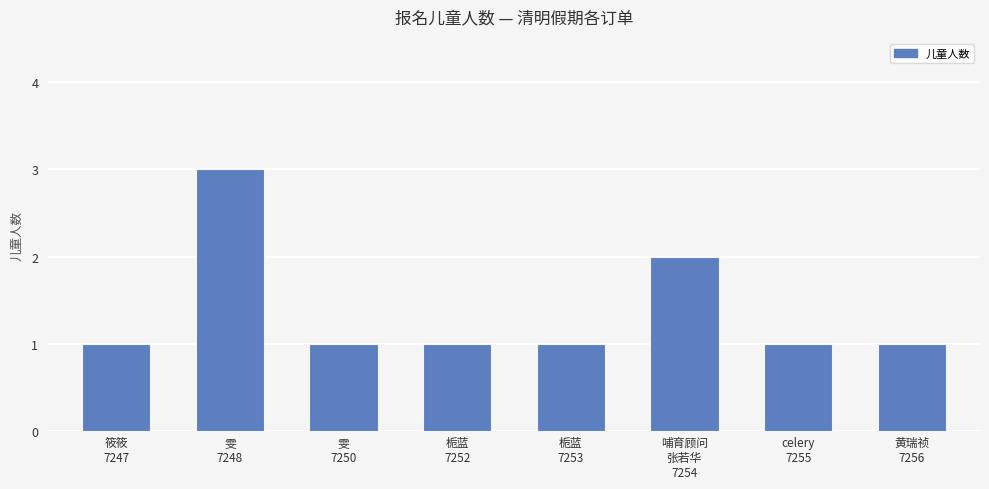

Reading left to right, what are all the values shown in this chart?

筱筱
7247=1	雯
7248=3	雯
7250=1	栀蓝
7252=1	栀蓝
7253=1	哺育顾问
张若华
7254=2	celery
7255=1	黄瑞祯
7256=1